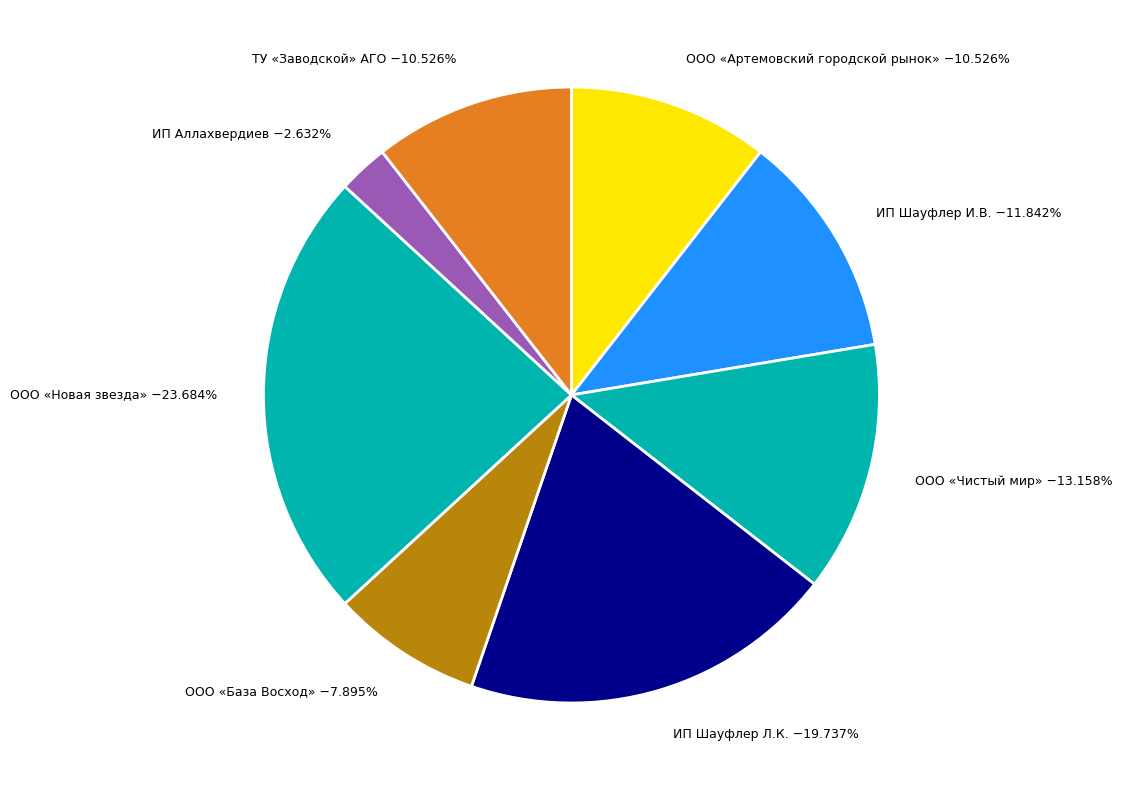

Combined, do ИП Шауфлер И.В. and ООО «База Восход» account for over 50%?

No